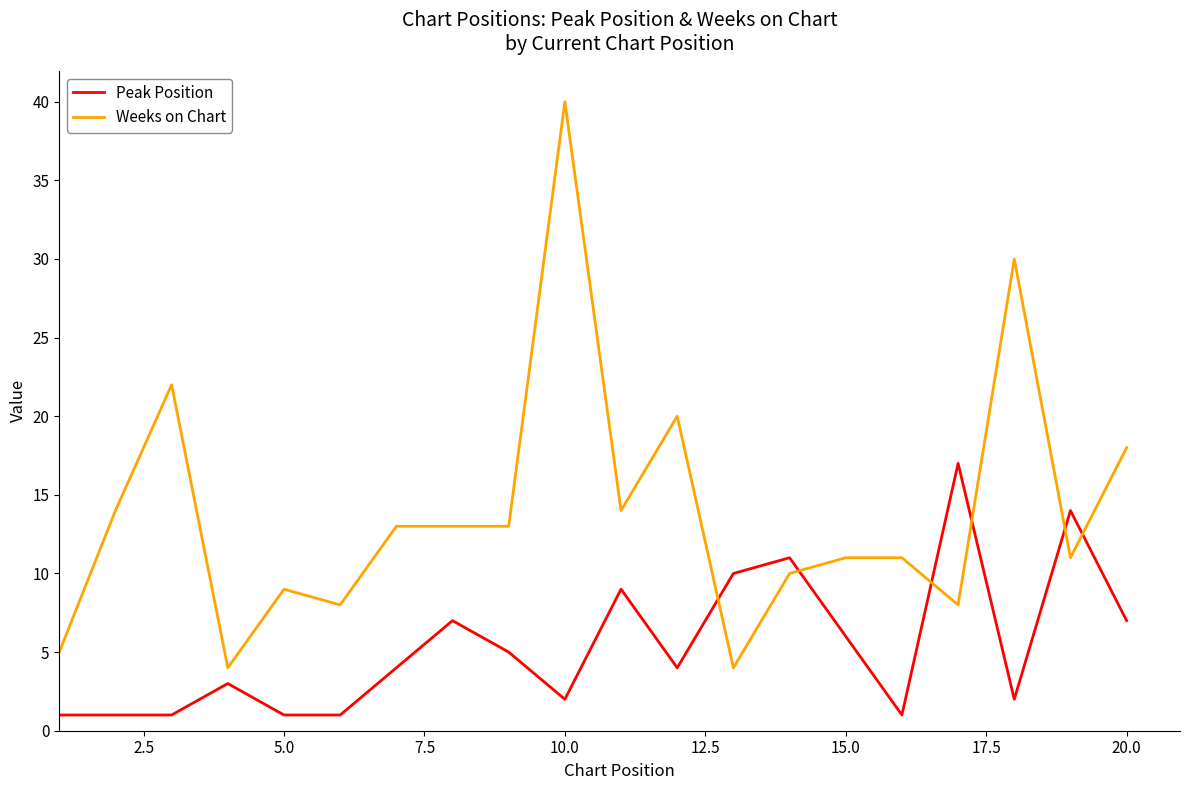

What are all the series names shown in the legend?

Peak Position, Weeks on Chart